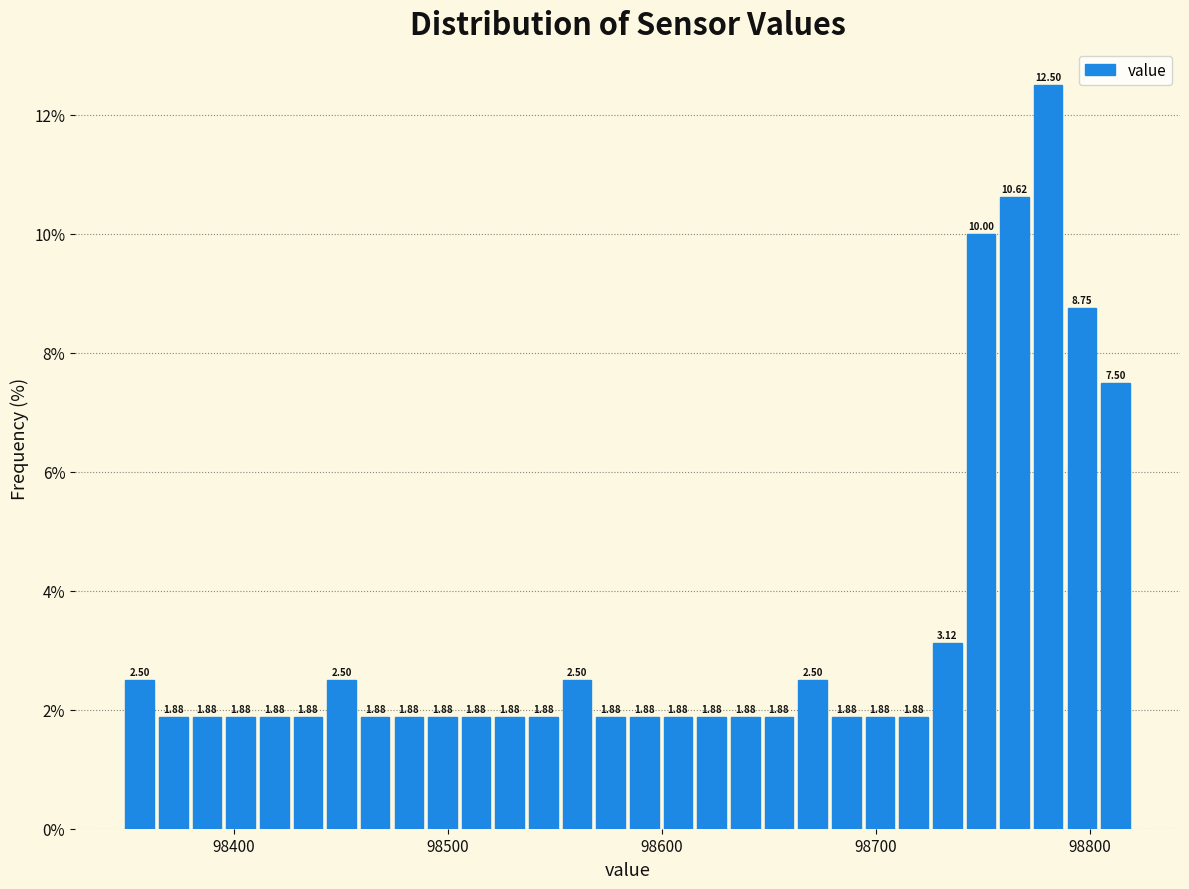

Read against the x-axis, roughly where is the centre of the tallest bar?

98780